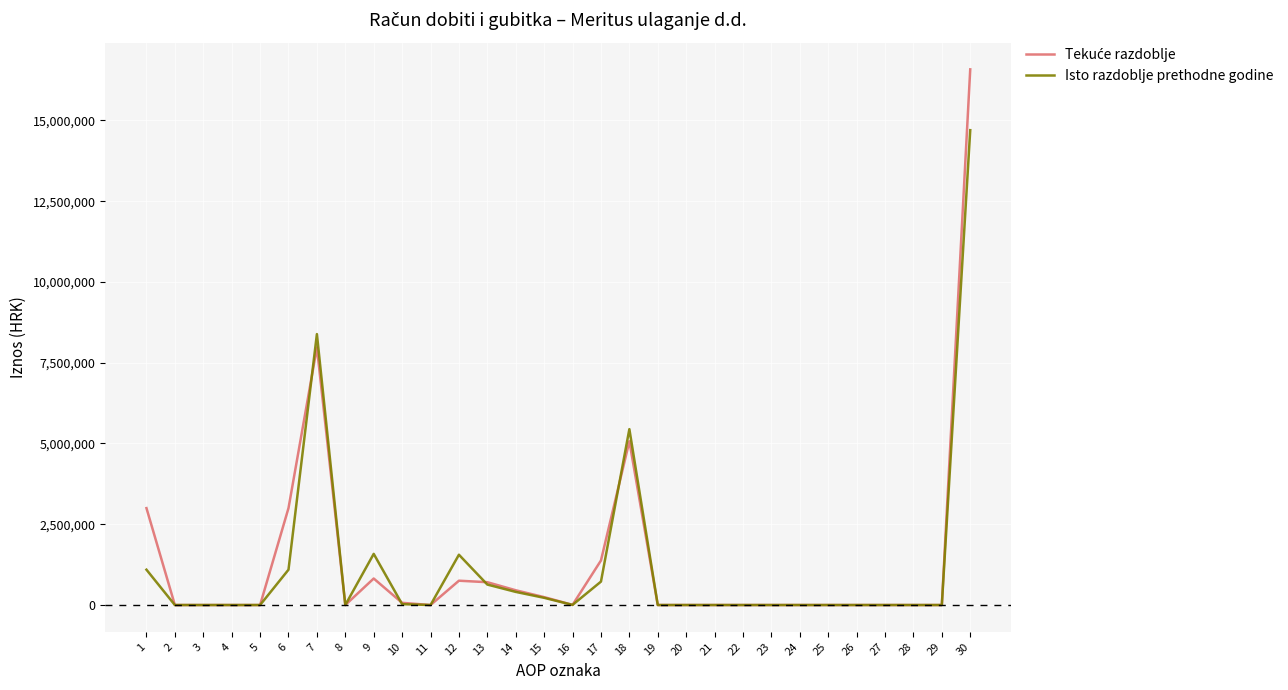

How many values in the Isto razdoblje prethodne godine series exceed 0?

13